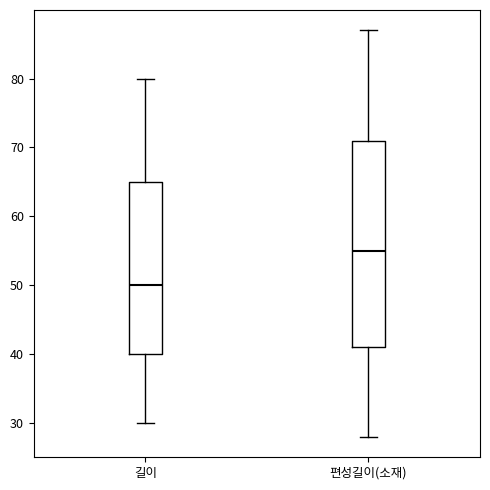

Which box has the highest median line?

편성길이(소재)